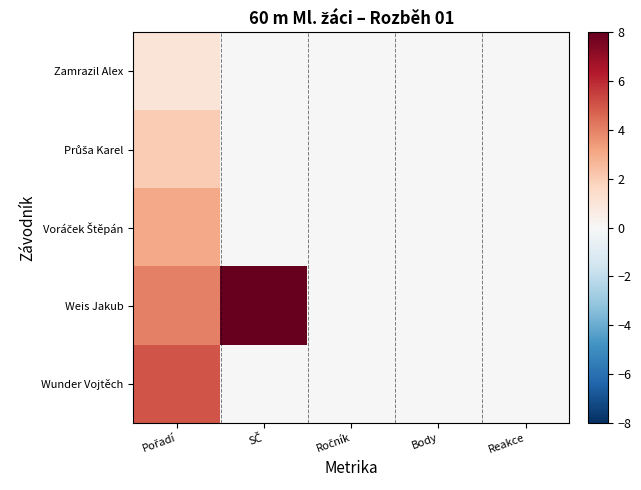

Which series has the largest total across all categories?

Weis Jakub